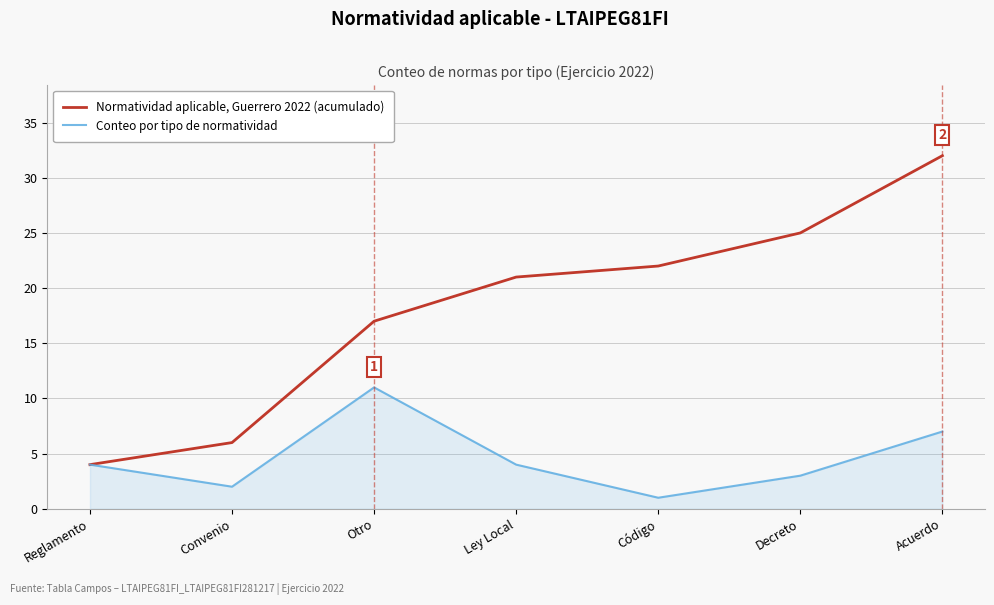

At how many categories does at least one series exceed 8?

5